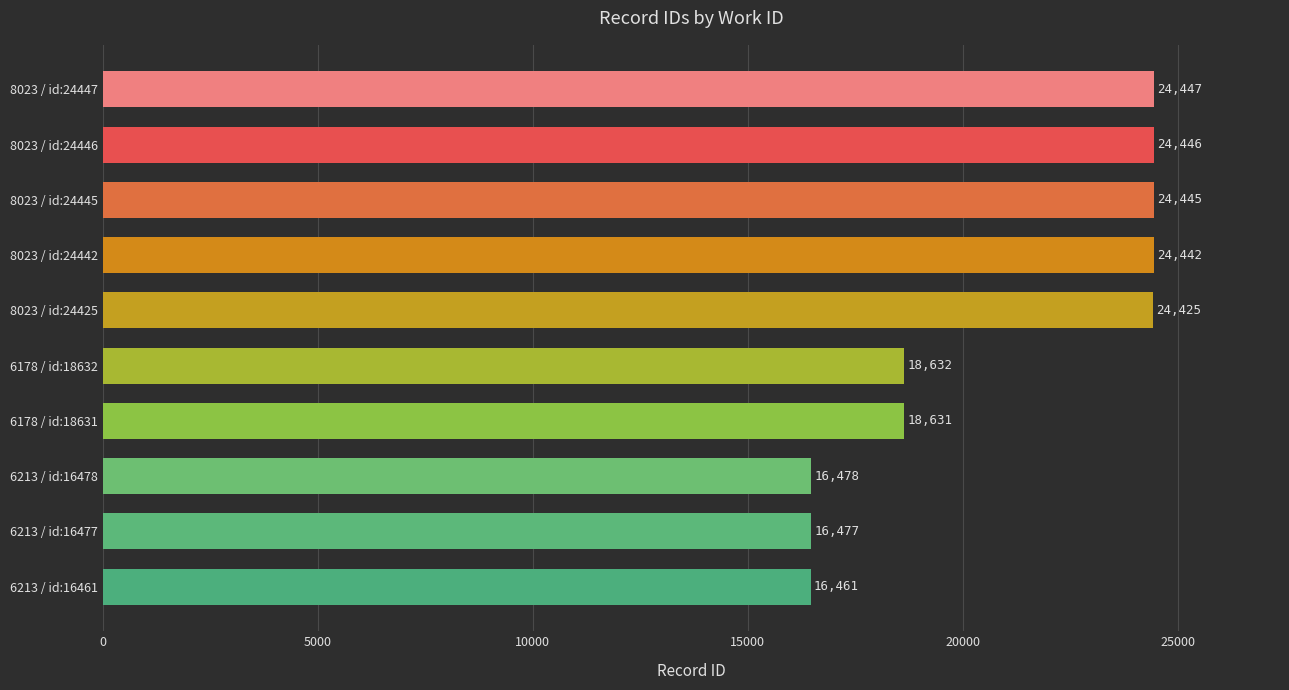

List the labels in order of value, largest first.

8023 / id:24447, 8023 / id:24446, 8023 / id:24445, 8023 / id:24442, 8023 / id:24425, 6178 / id:18632, 6178 / id:18631, 6213 / id:16478, 6213 / id:16477, 6213 / id:16461